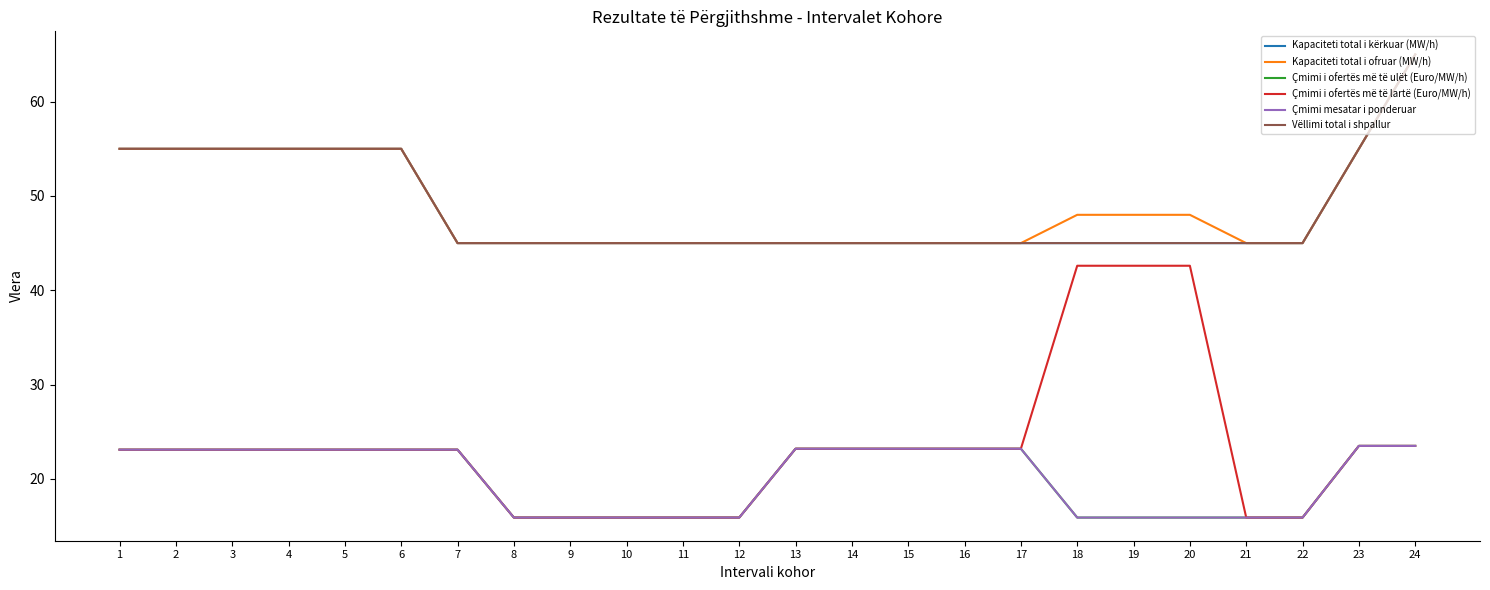

At which category is the sum across all series the highest?

24